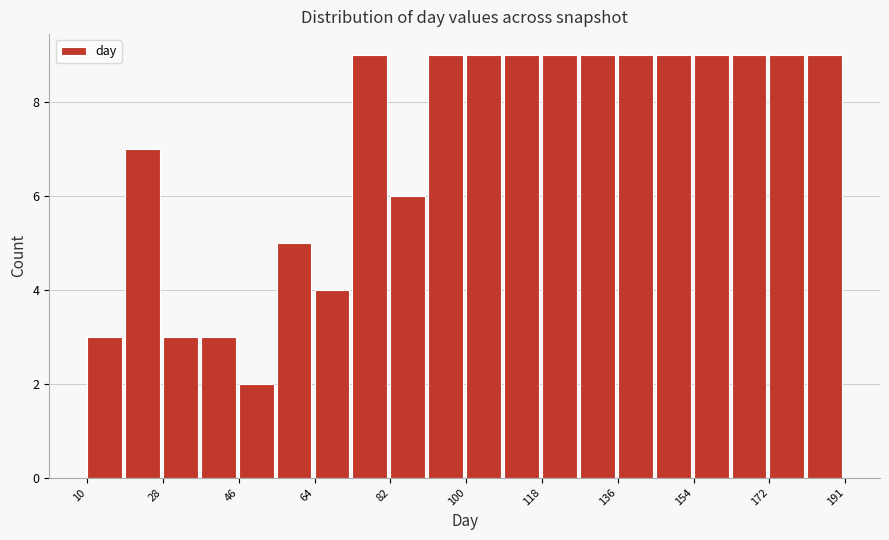

How tall is the bar that spans 110 to 118 on the x-axis? Neither the bar edges nor the heights are printed on the chart, so give them approximately, as read against the axes.

9